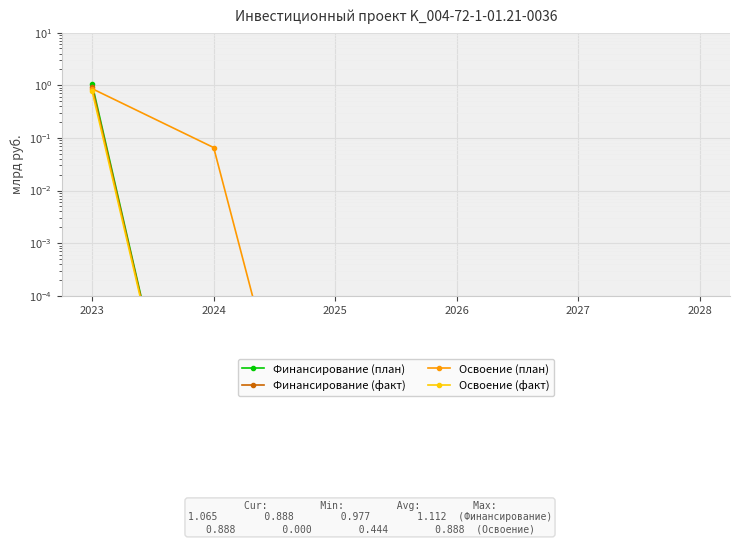

What is the spread (max minus min) of values at 2024?

0.1